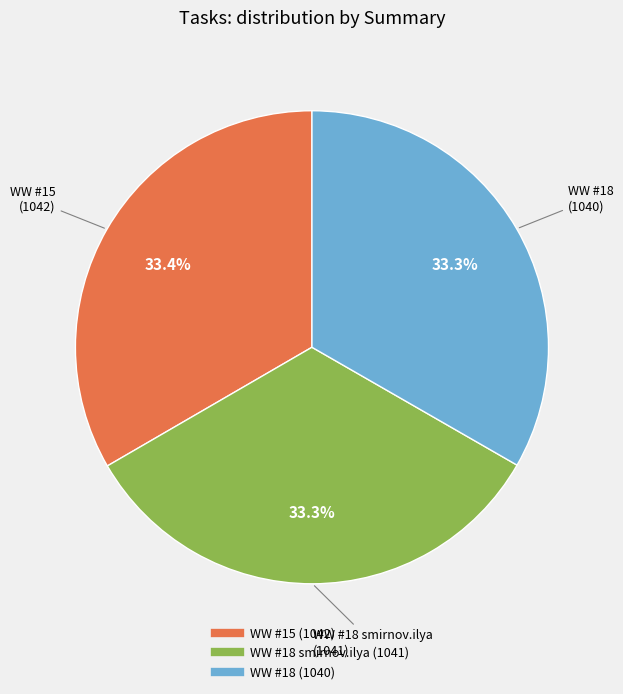

Is there a majority slice in this chart?

No